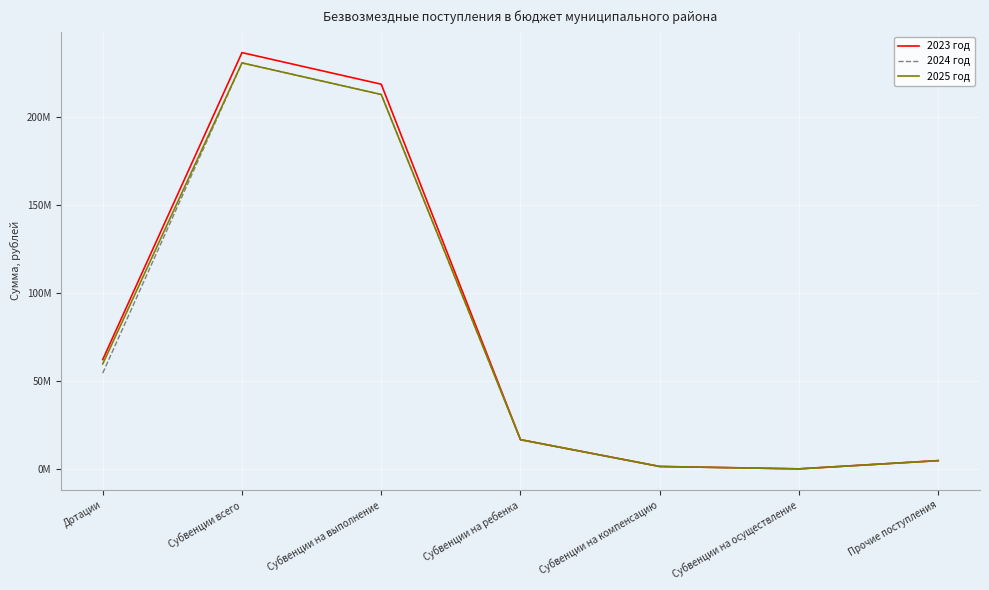

What is the label of the 5th point from the left?

Субвенции на компенсацию